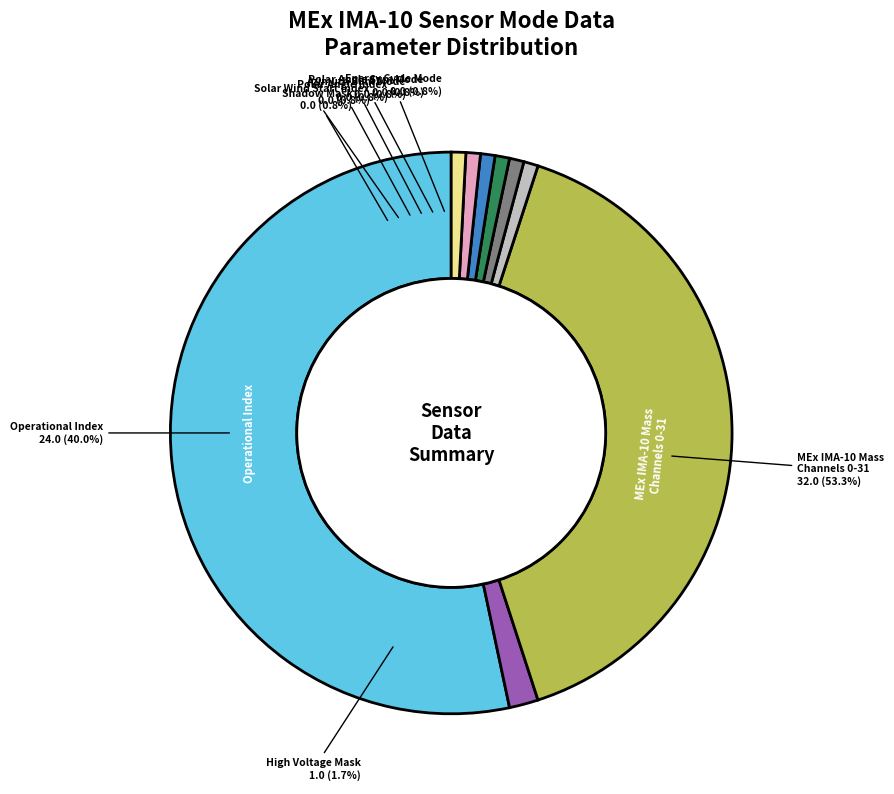

True or false: Polar Angle Index accounts for 14% of the total.

False